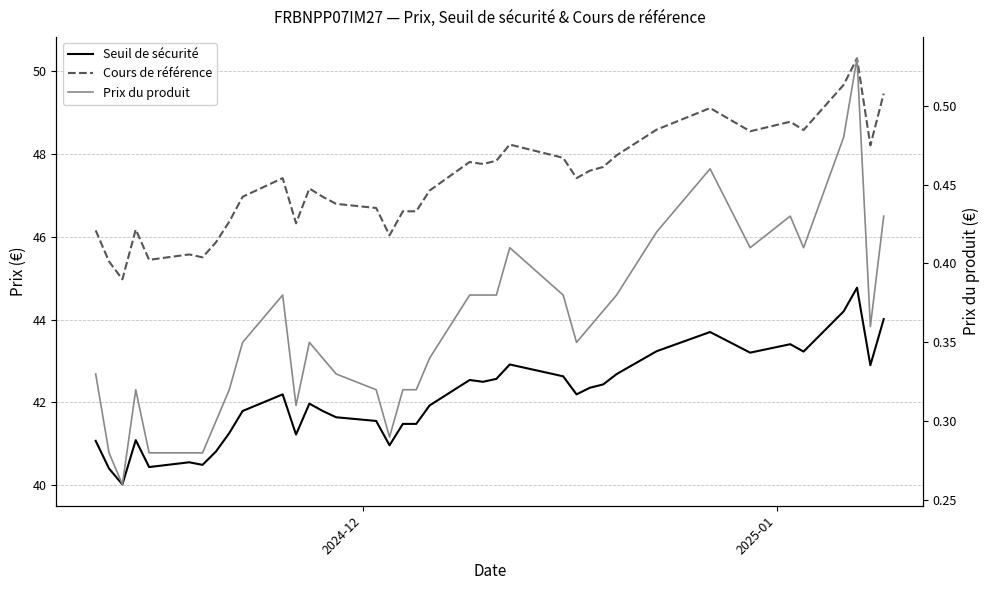

True or false: Prix du produit and Seuil de sécurité intersect in this chart.

False